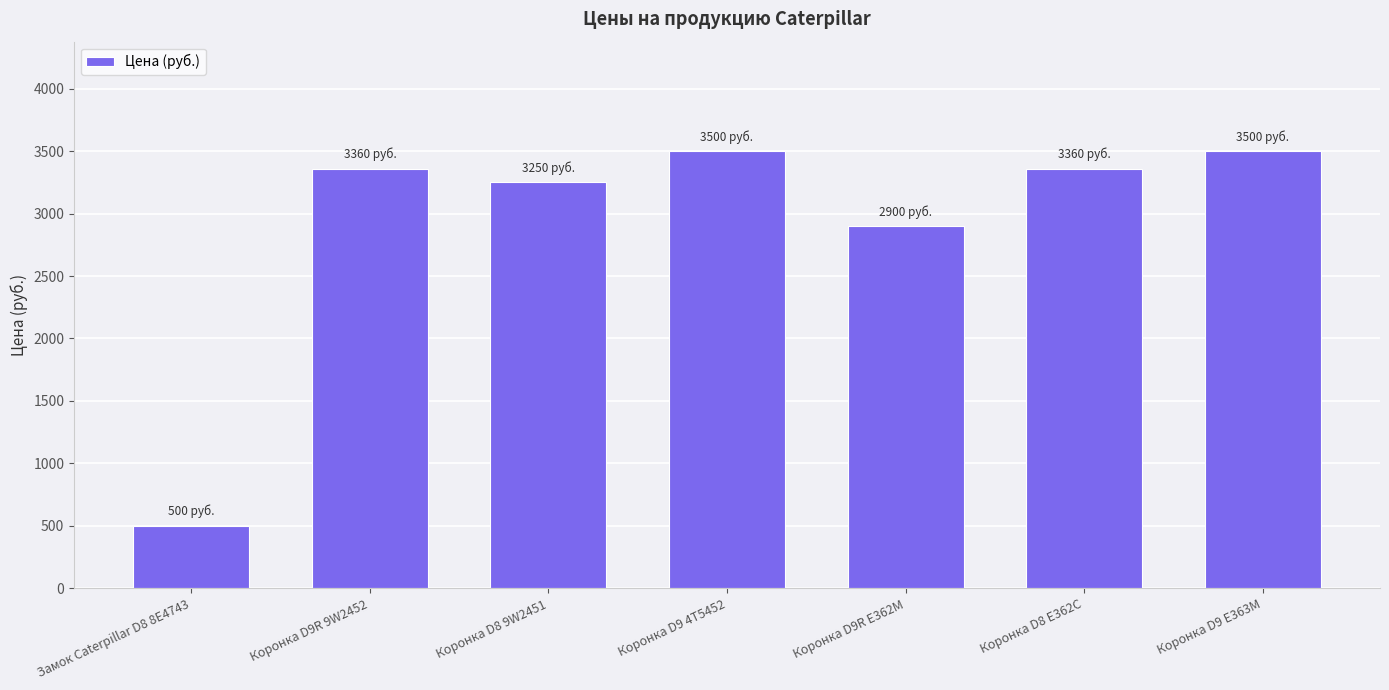

The value at Коронка D9 E363M is 4925. True or false?

False